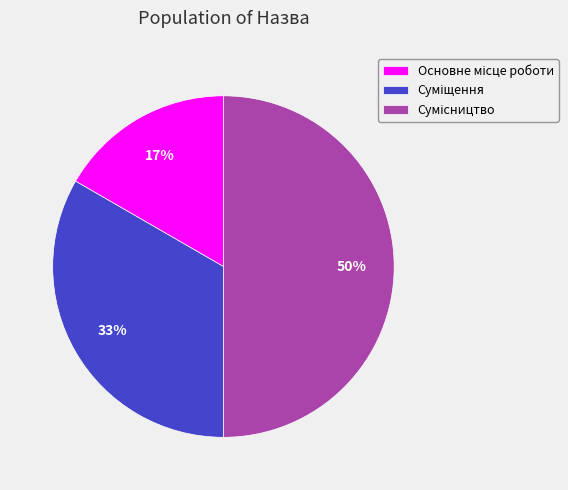

To the nearest percent, what is the average slice percentage?

33%